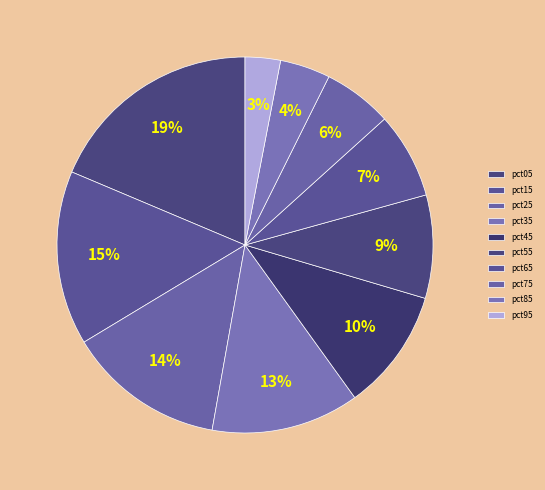

Which slice is the largest?

pct05